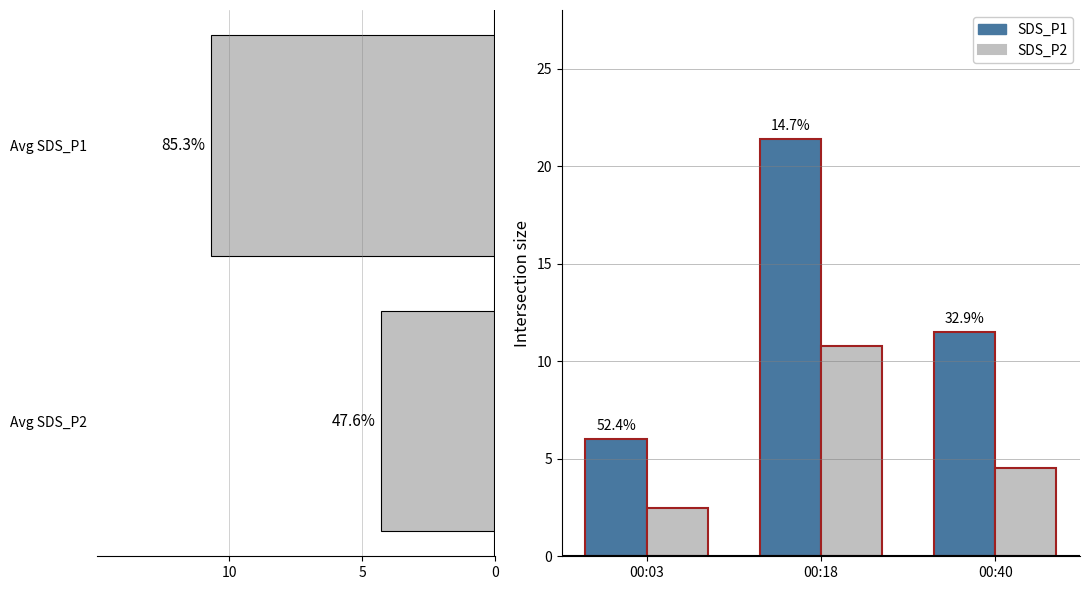

The value of SDS_P2 at 00:40 is 4.5. True or false?

True